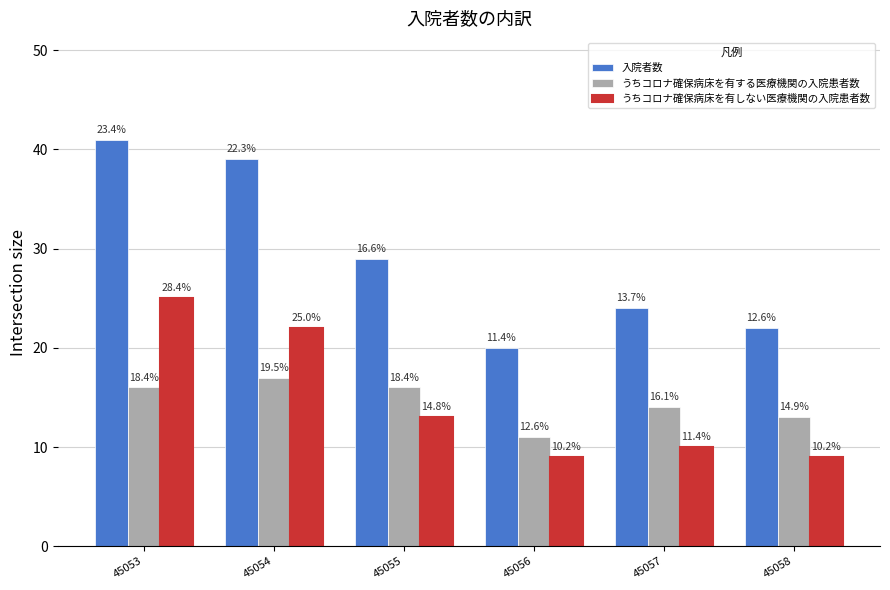

Does the chart contain any negative values?

No